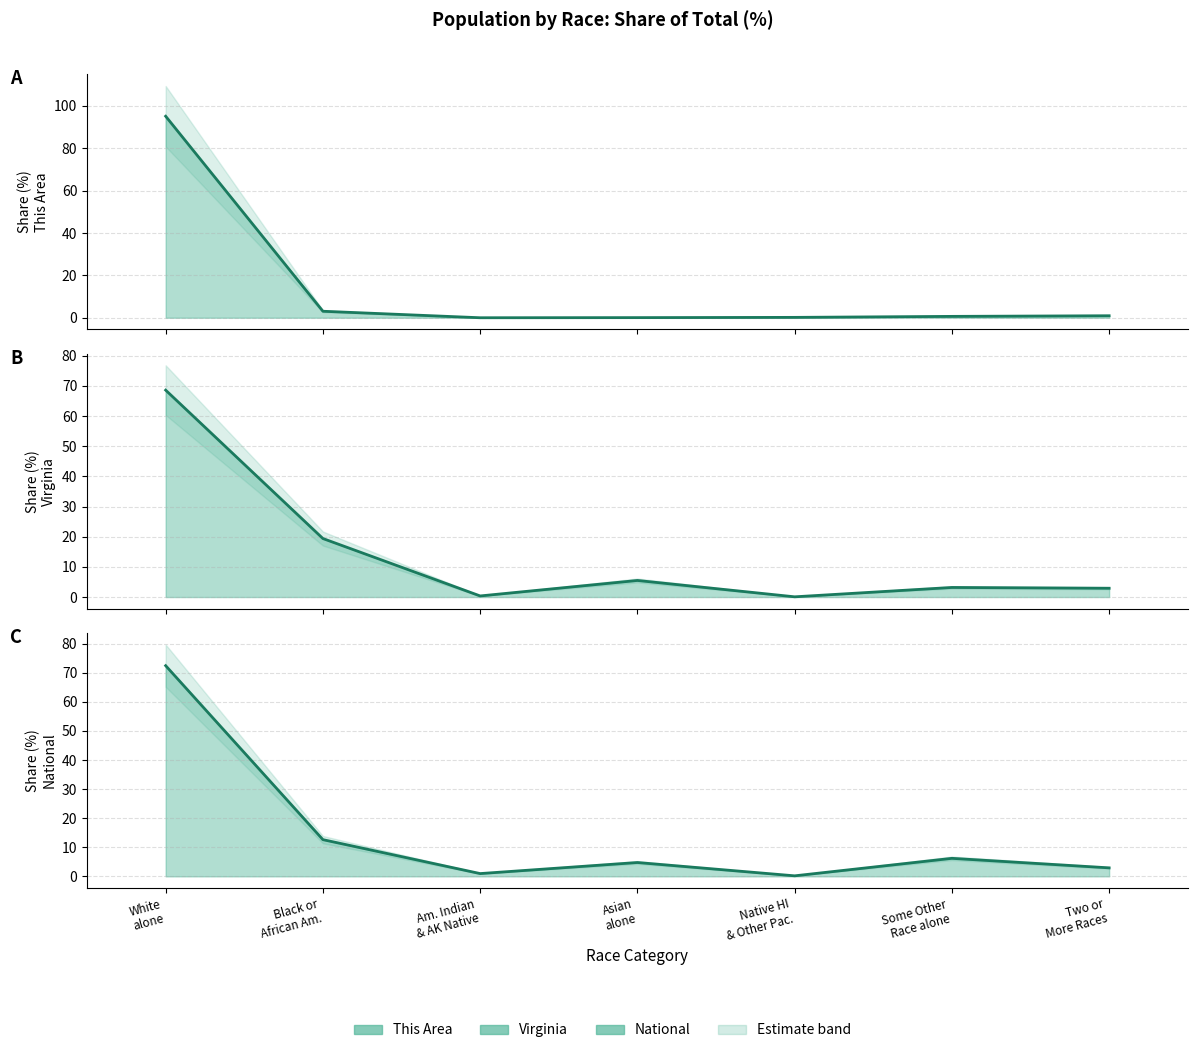

How many lines are shown in the chart?

3